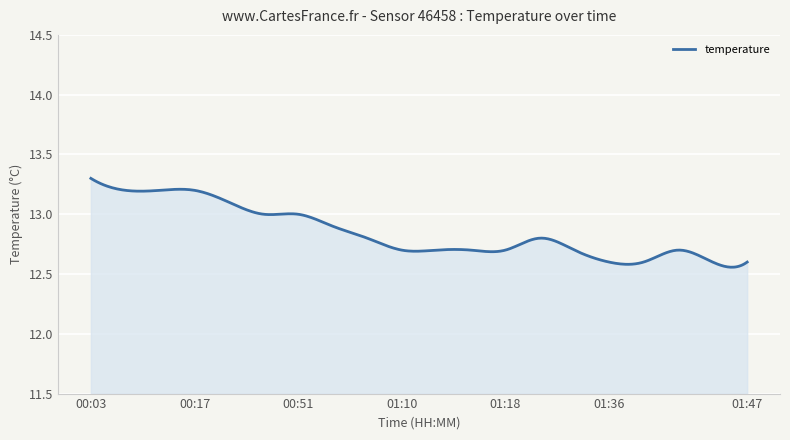

What is the difference between the maximum and minimum values?

0.7